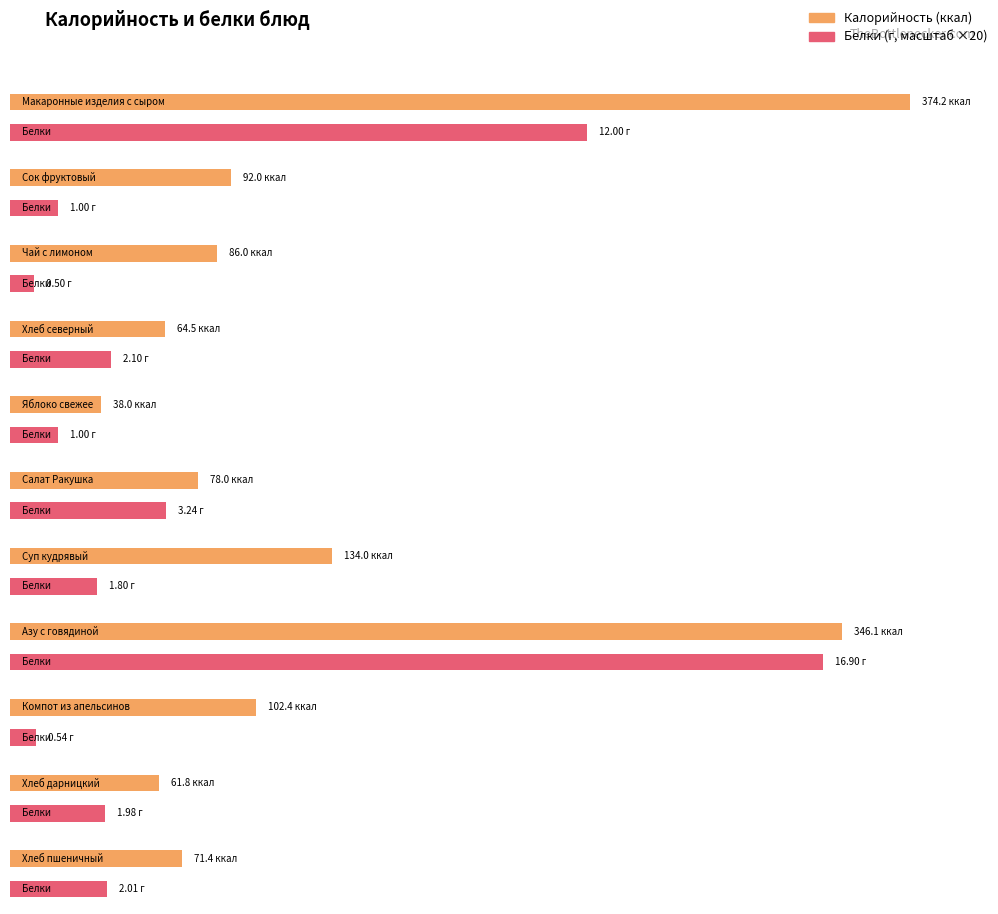

What is the value of the Белки bar at the 2nd from the left?

1.0